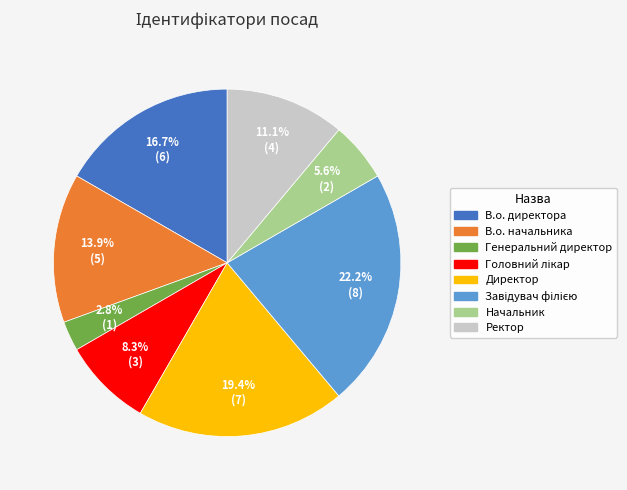

Combined, do Генеральний директор and Ректор account for over 50%?

No